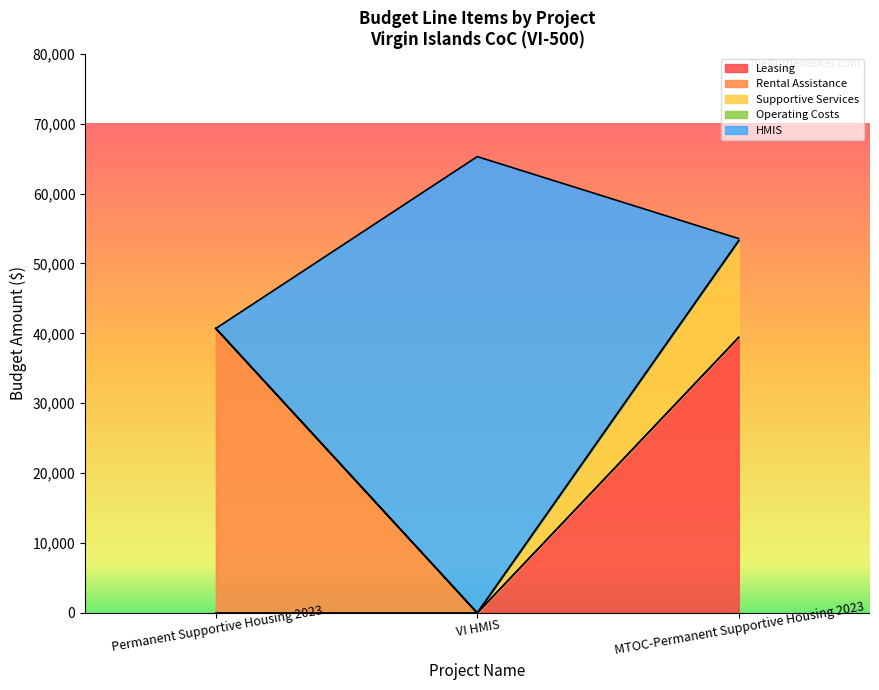

What is the difference between the Rental Assistance values at Permanent Supportive Housing 2023 and MTOC-Permanent Supportive Housing 2023?

40704